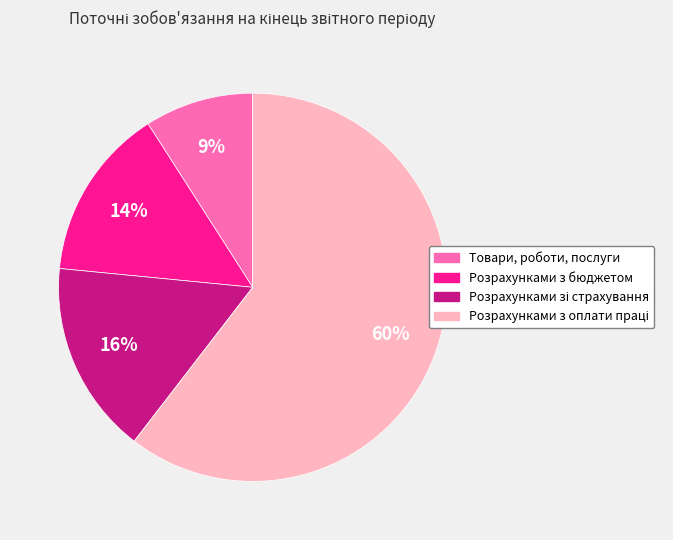

Between Товари, роботи, послуги and Розрахунками з бюджетом, which is larger?

Розрахунками з бюджетом